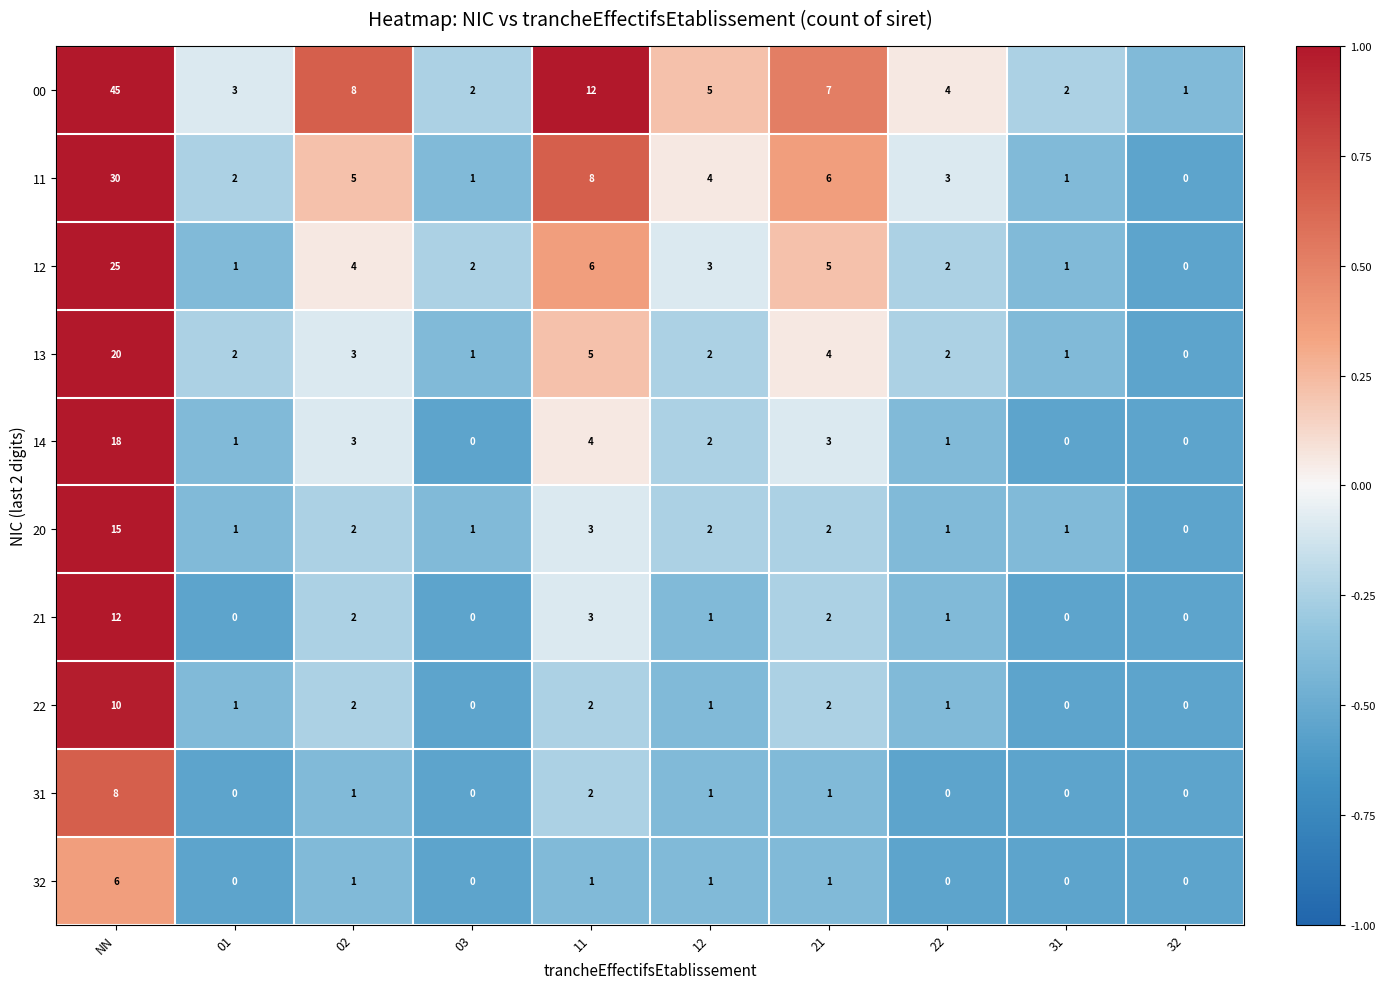

At how many categories does at least one series exceed 0?

10